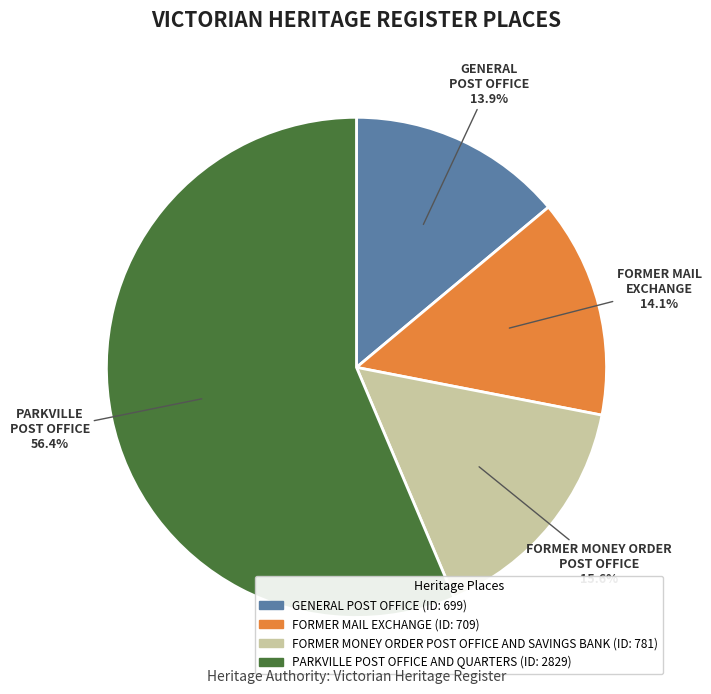

Which slice is the largest?

PARKVILLE POST OFFICE AND QUARTERS